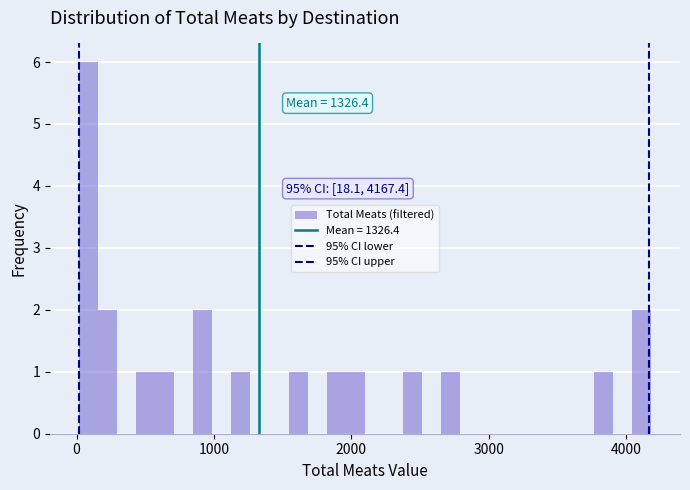

Read against the x-axis, roughly where is the centre of the tallest bar?

100